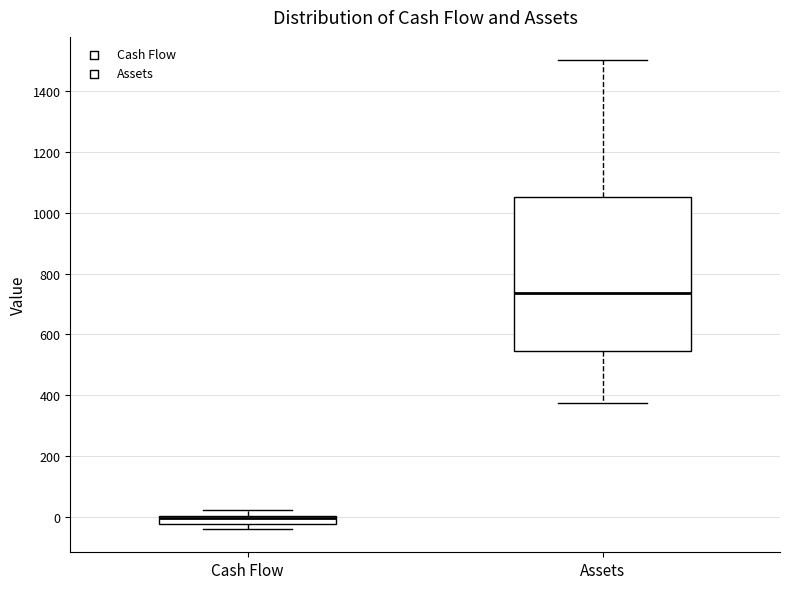

Comparing the boxes themselves (not the whiskers), which one is the tallest?

Assets